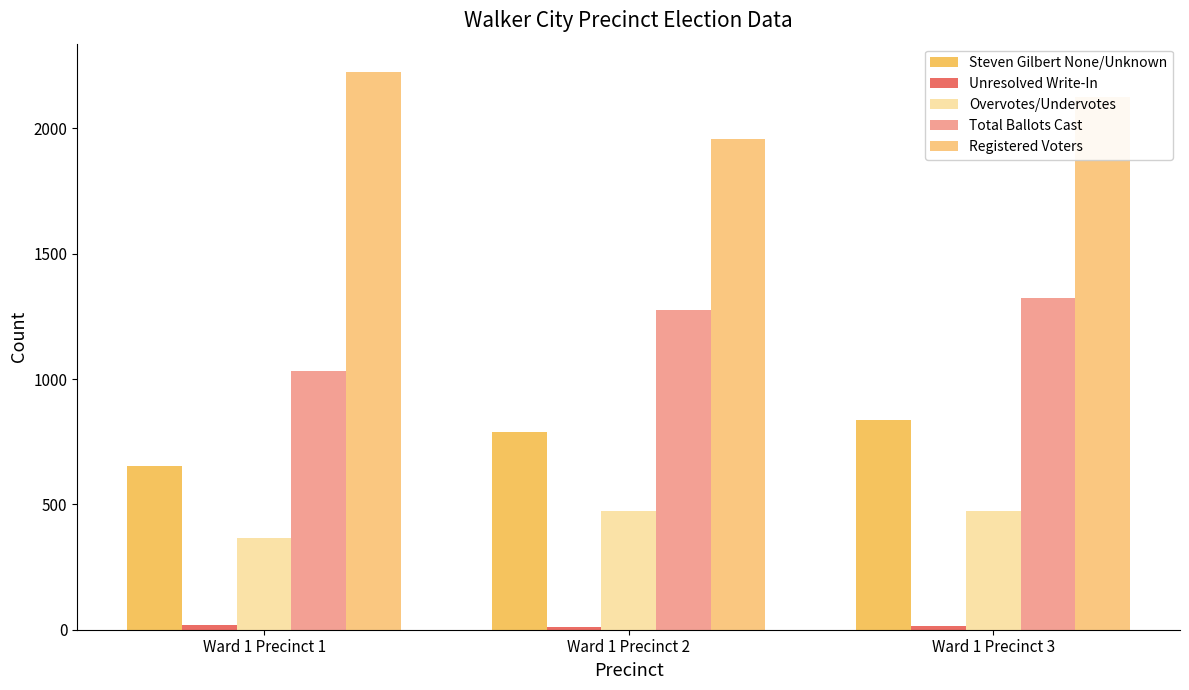

What is the sum of all Total Ballots Cast values?

3632